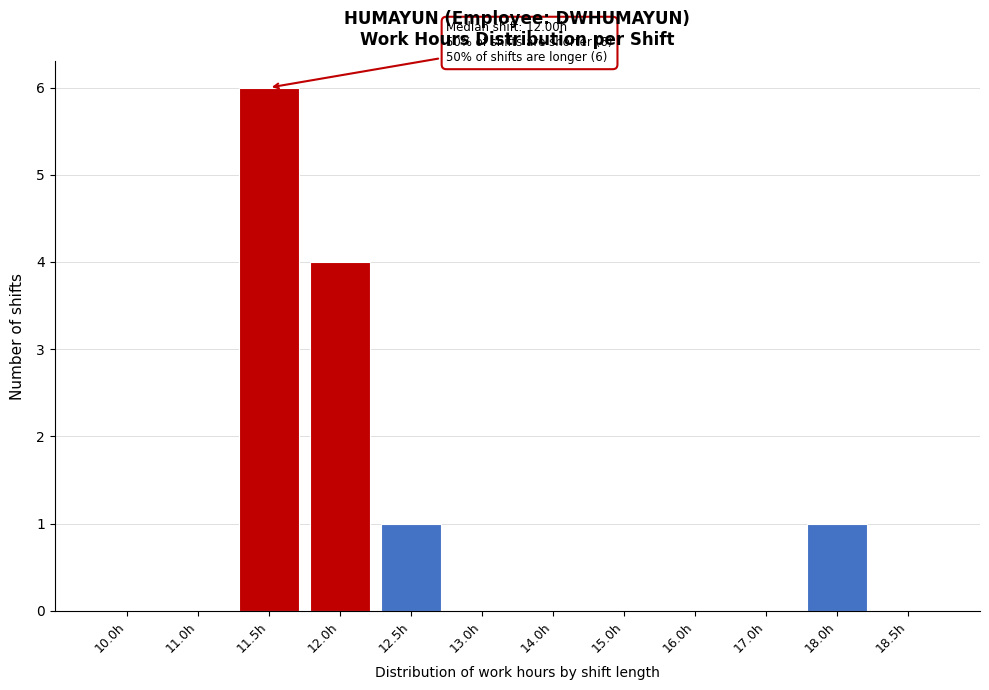

Reading left to right, what are all the values shown in this chart?

10.0h=0	11.0h=0	11.5h=6	12.0h=4	12.5h=1	13.0h=0	14.0h=0	15.0h=0	16.0h=0	17.0h=0	18.0h=1	18.5h=0